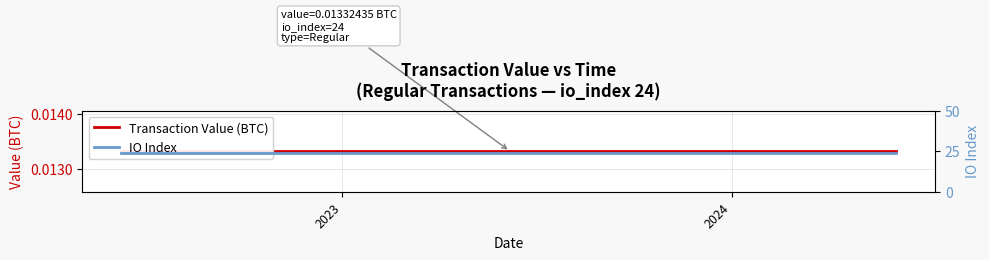

List the series in order of their peak value, highest first.

IO Index, Transaction Value (BTC)